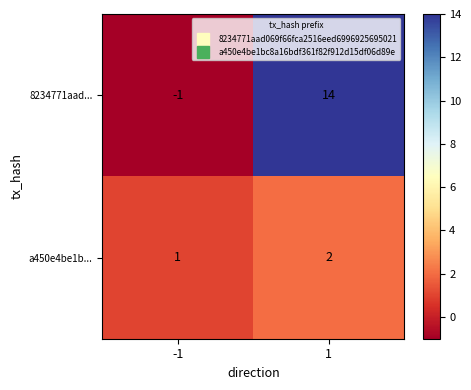

What is the spread (max minus min) of values at 1?

12